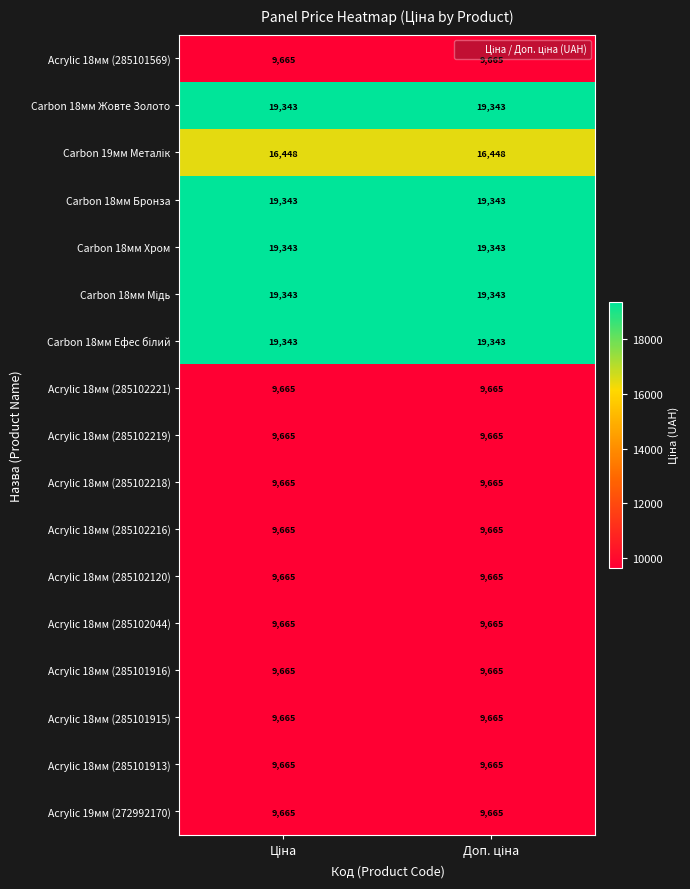

What is the maximum value shown in the chart?

19343